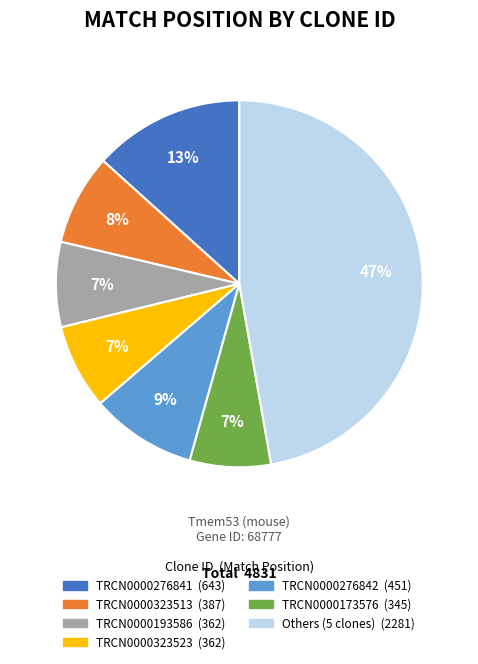

To the nearest percent, what is the average slice percentage?

14%